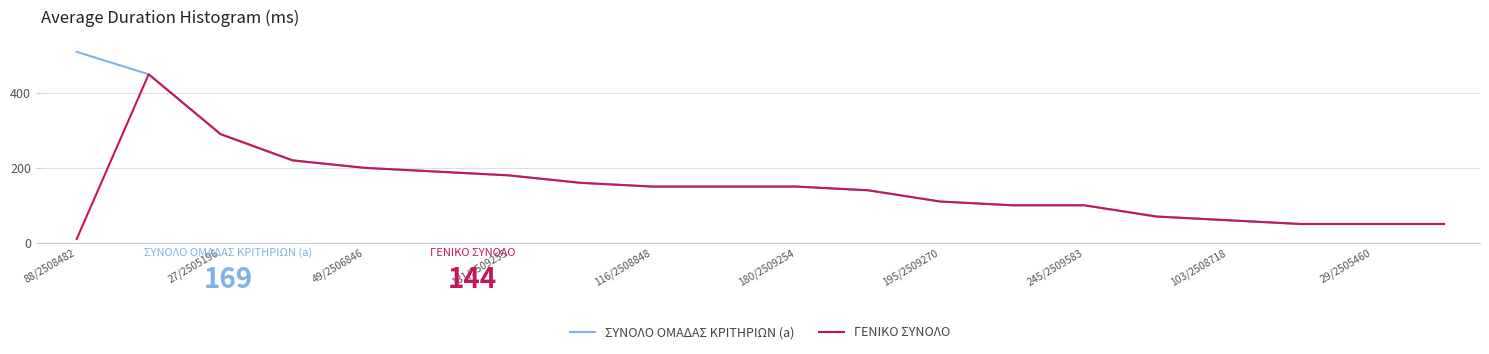

What is the maximum value for ΣΥΝΟΛΟ ΟΜΑΔΑΣ ΚΡΙΤΗΡΙΩΝ (a)?

510